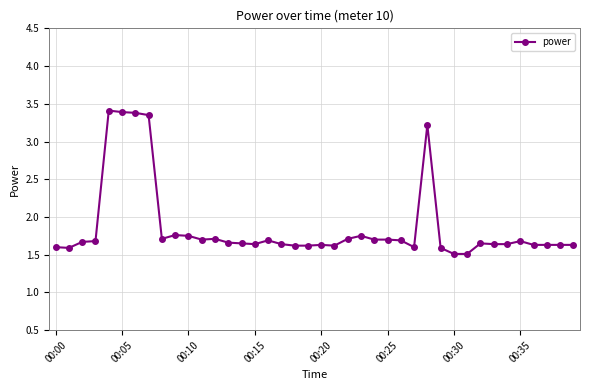

What is the smallest value displayed?

1.5